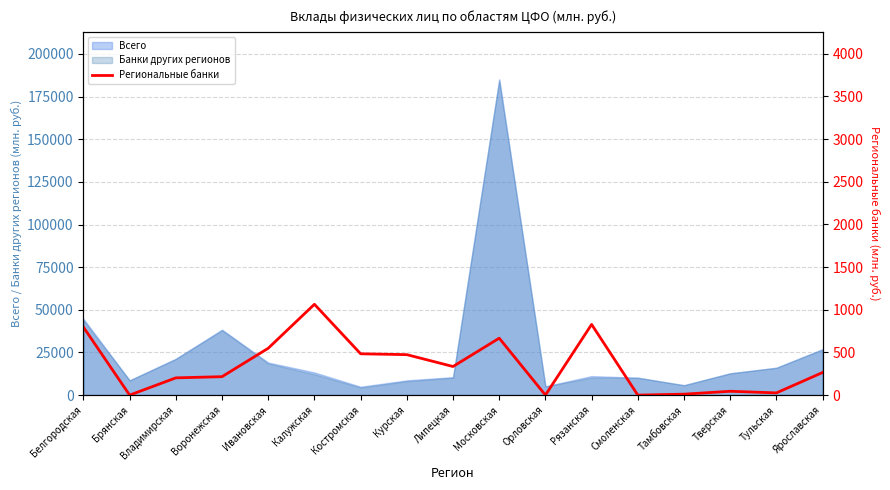

True or false: Всего has a value of 44734 at Белгородская.

True